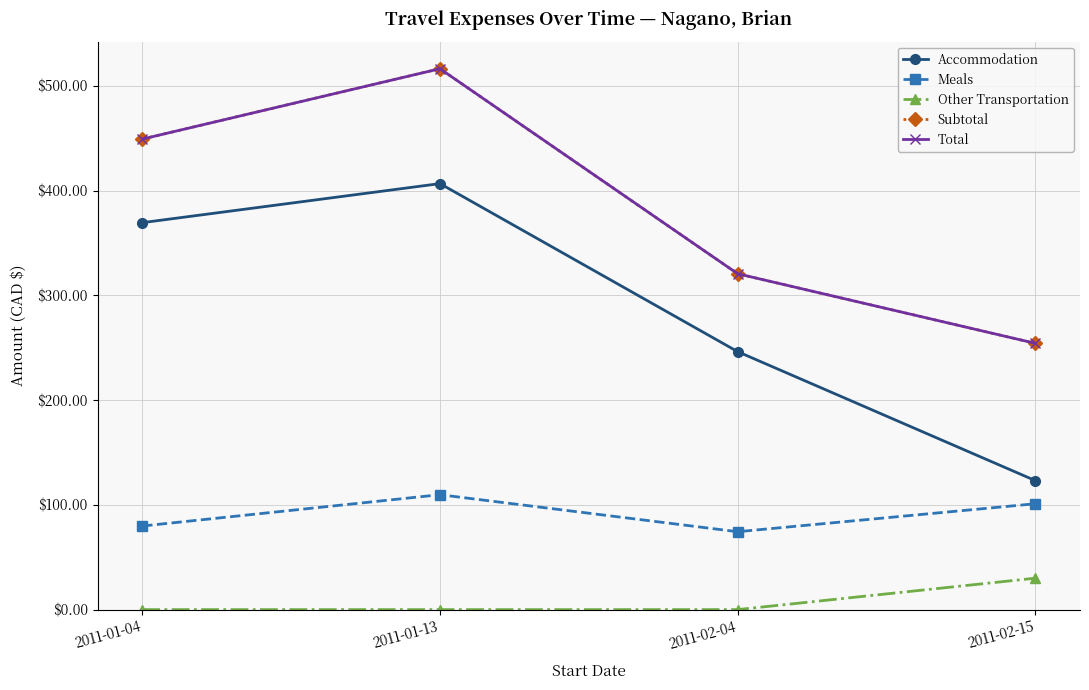

Does the chart have visible grid lines?

Yes